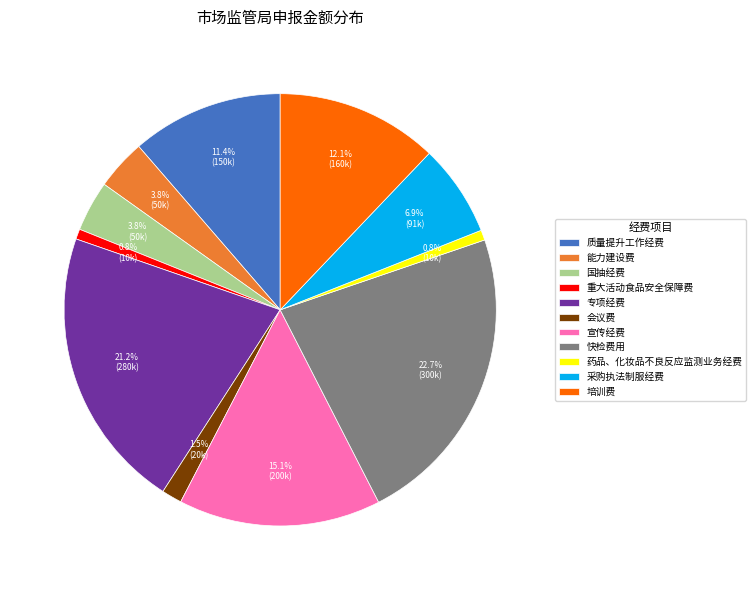

What is the ratio of the value at 国抽经费 to the value at 会议费?

2.5